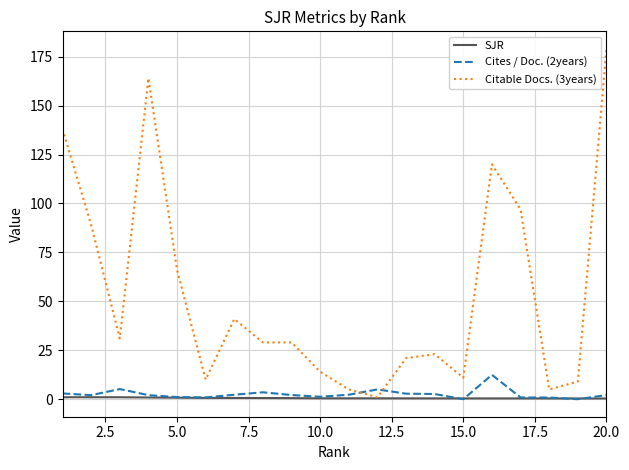

Which series has the largest total across all categories?

Citable Docs. (3years)